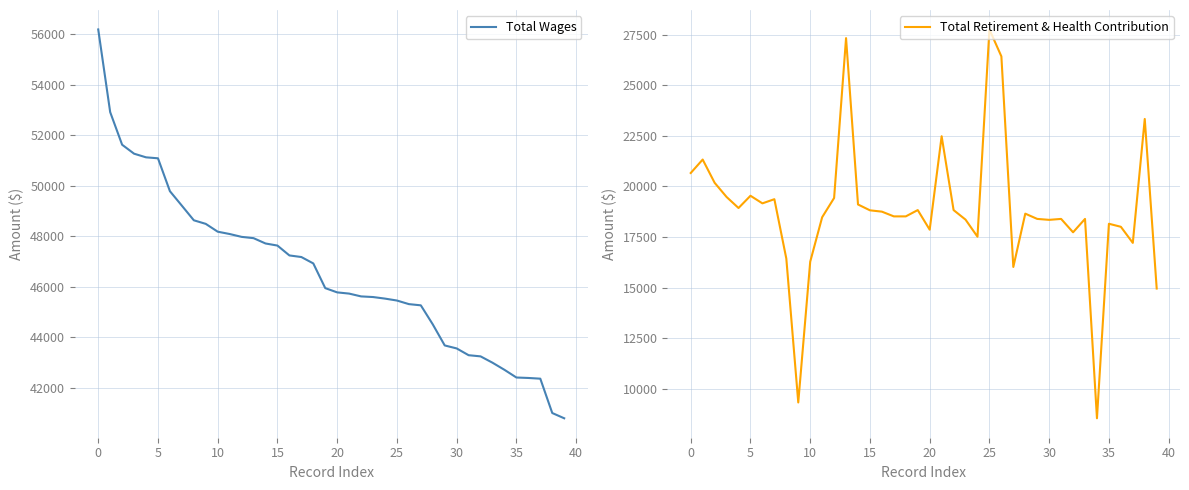

What is the lowest value of the Total Retirement & Health Contribution series?

8532